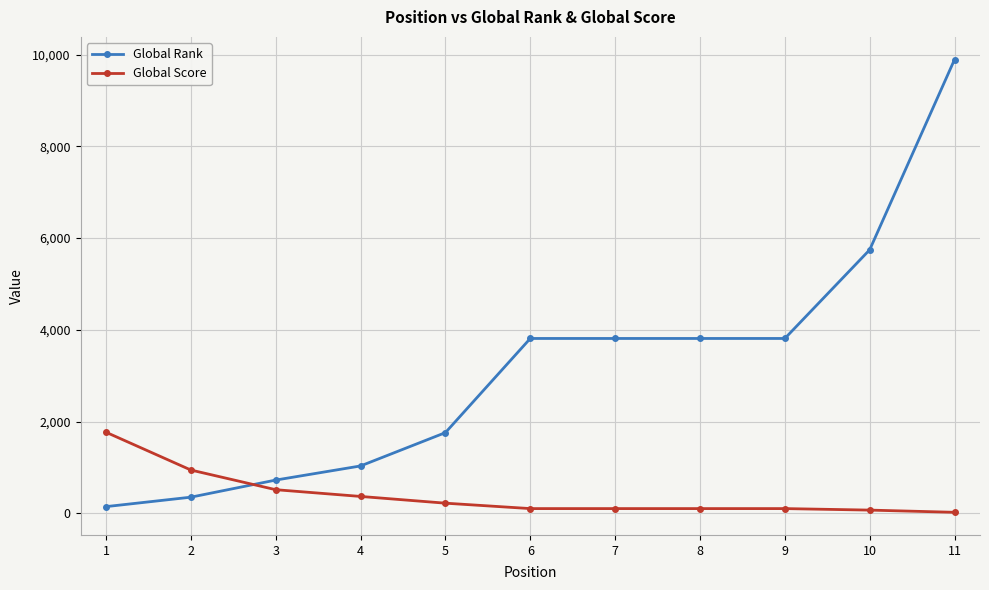

How many values in the Global Rank series are below 3812?

5